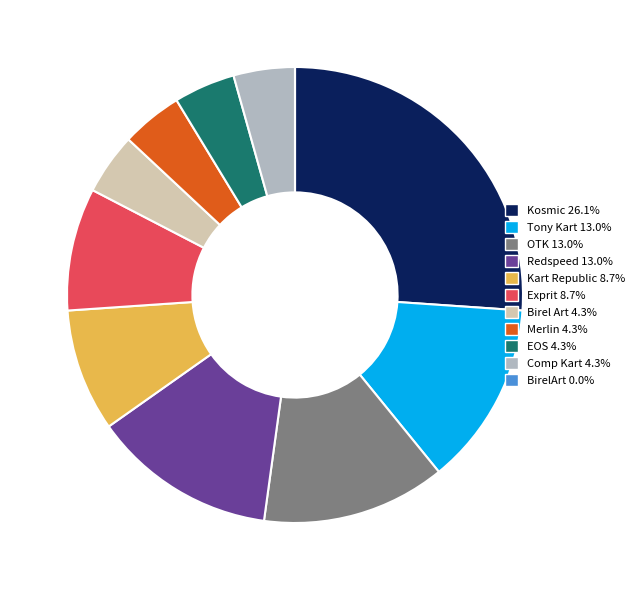

What is the ratio of the value at Exprit 8.7% to the value at EOS 4.3%?

2.0